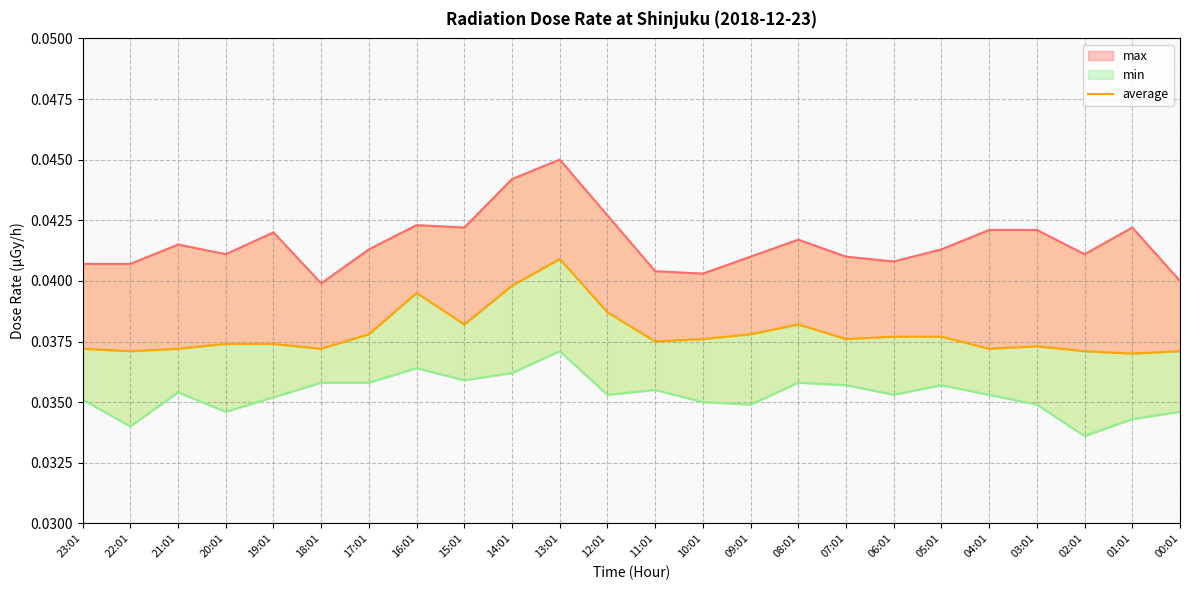

What is the sum of all values?

0.9